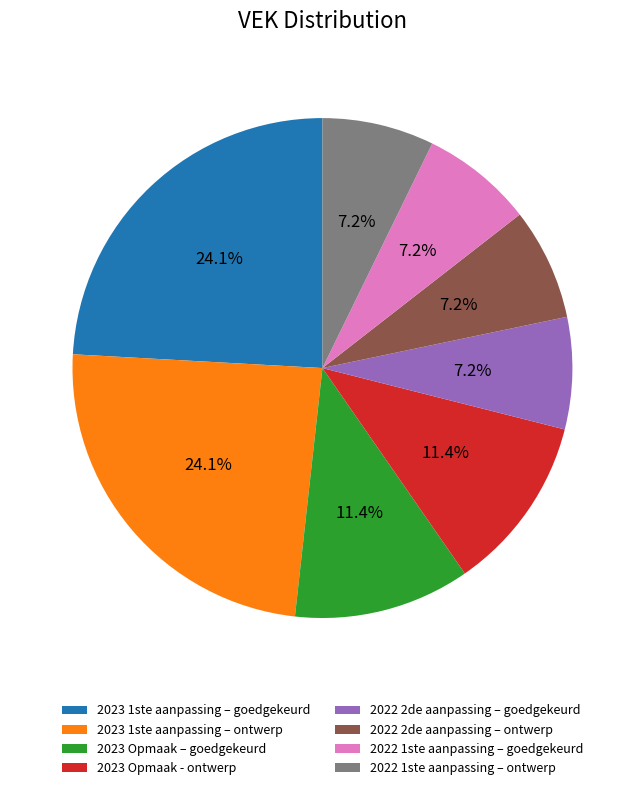

Between 2023 1ste aanpassing – goedgekeurd and 2023 Opmaak – goedgekeurd, which is larger?

2023 1ste aanpassing – goedgekeurd